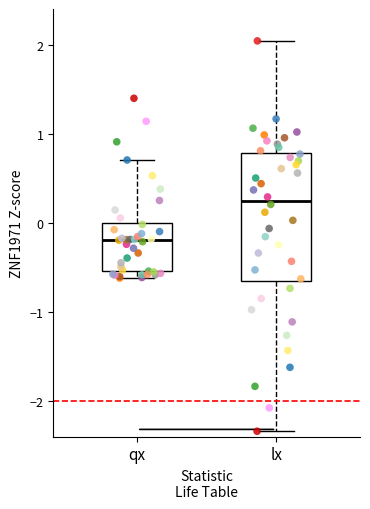

Reading left to right, transcribe this box plot: for each box, give where its median line is, the range the box spans, and where its two whiskers end, as read against the y-axis. The values are not printed on the chart, so give them approximately, as read against the axis.

qx: median -0.2, box -0.5 to 0.0, whiskers -0.6 to 0.7
lx: median 0.2, box -0.7 to 0.8, whiskers -2.3 to 2.0